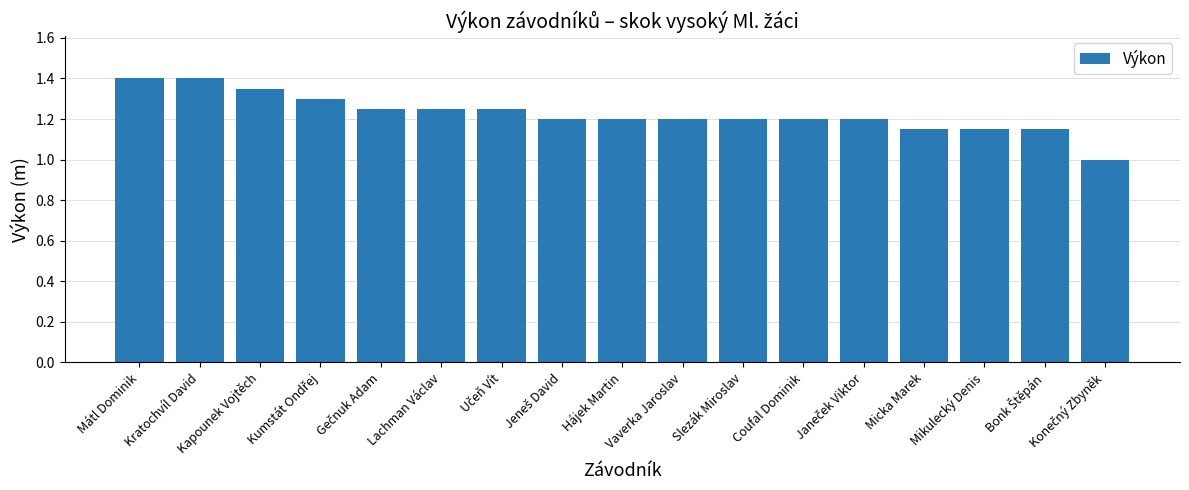

What is the difference between the maximum and minimum values?

0.4